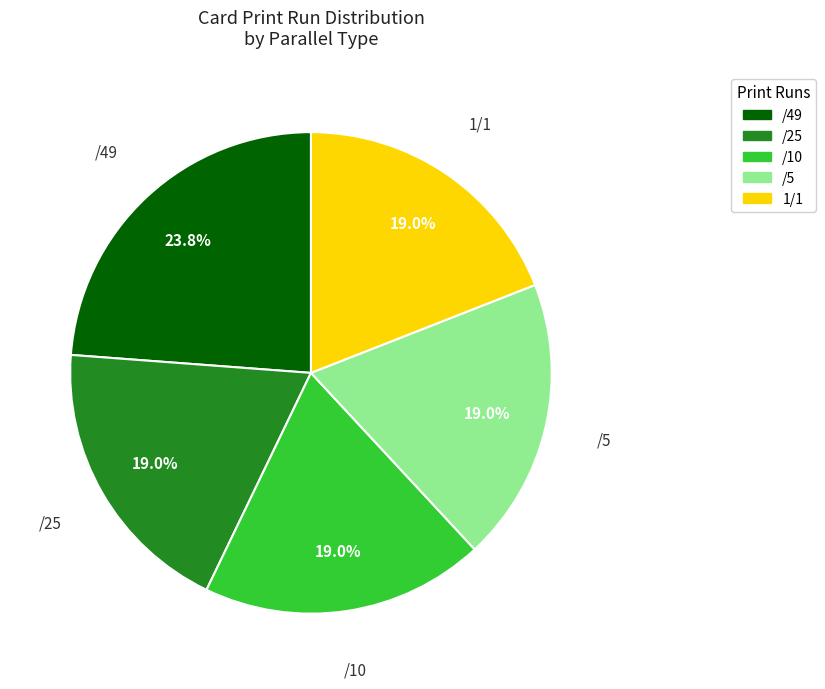

How many segments does this pie chart have?

5